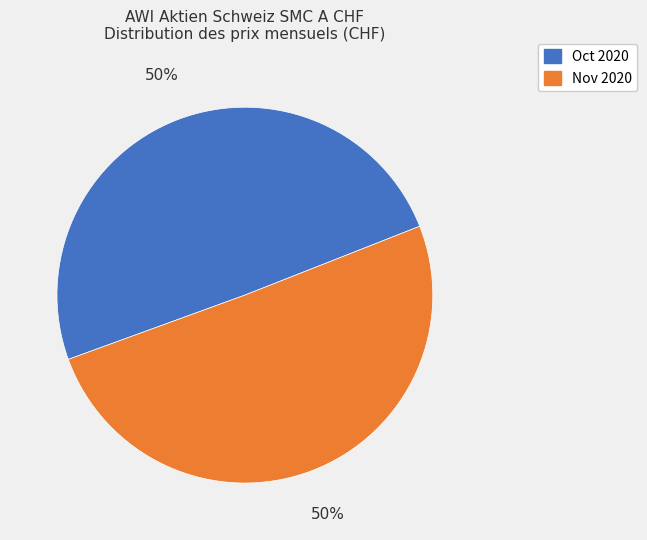

What is the ratio of the value at Oct 2020 to the value at Nov 2020?

1.0